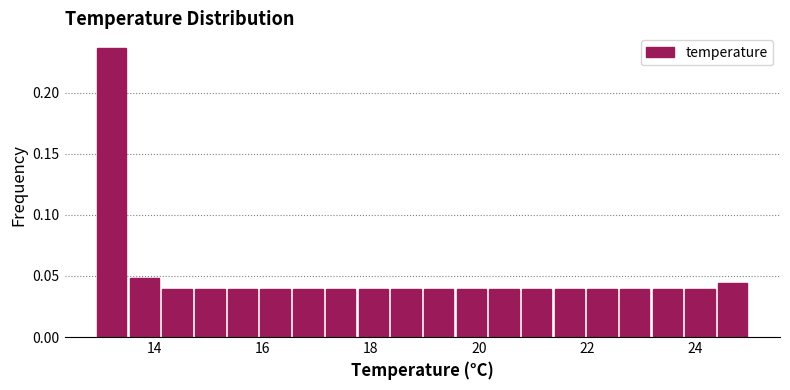

Around what value on the x-axis is the tallest bar? Give the approximate position of its centre, as read against the axis.

13.2